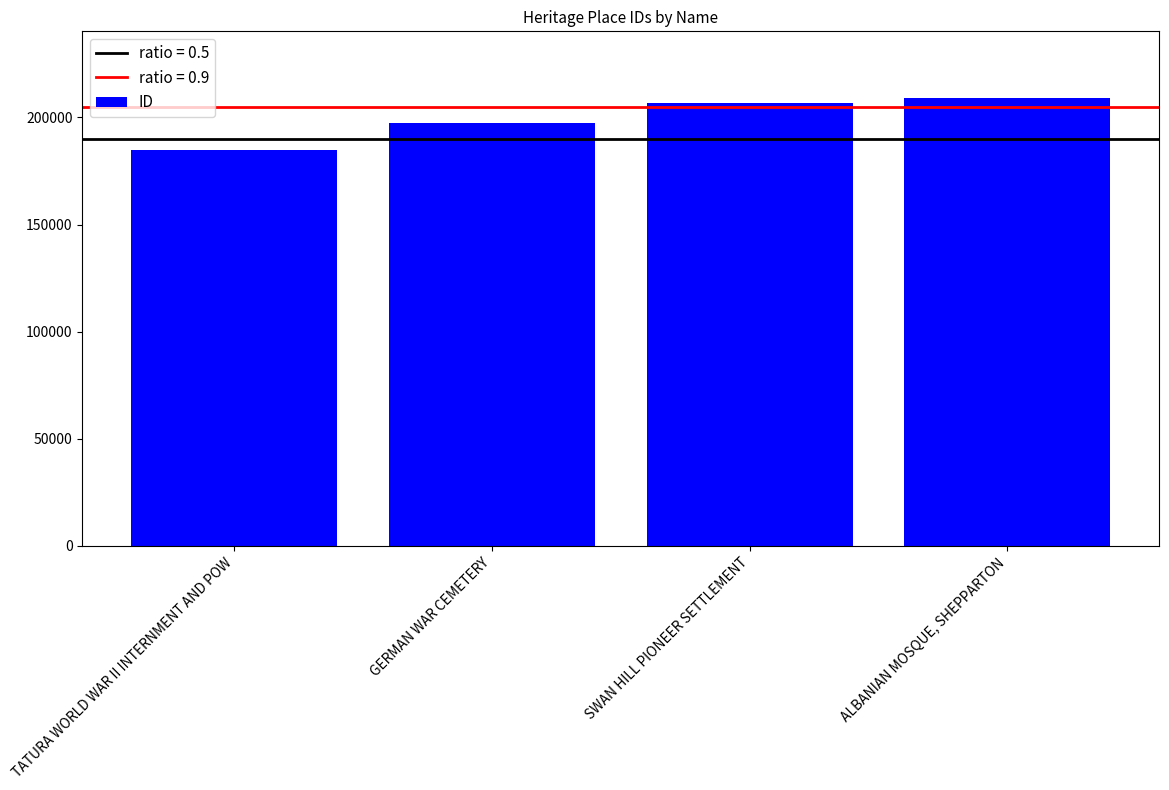

Between GERMAN WAR CEMETERY and TATURA WORLD WAR II INTERNMENT AND POW, which is larger?

GERMAN WAR CEMETERY